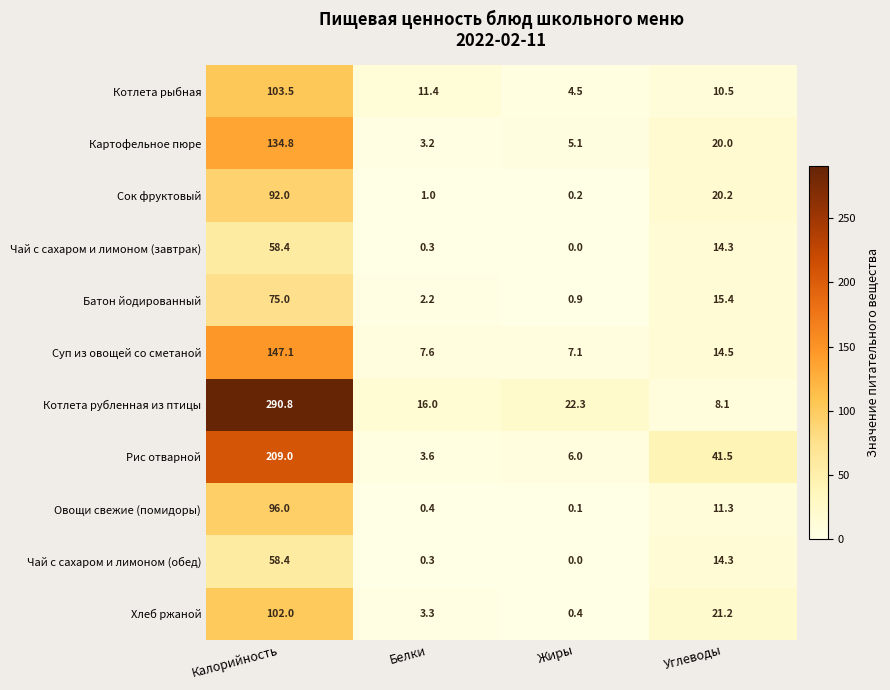

The value of Рис отварной at Калорийность is 209.0. True or false?

True